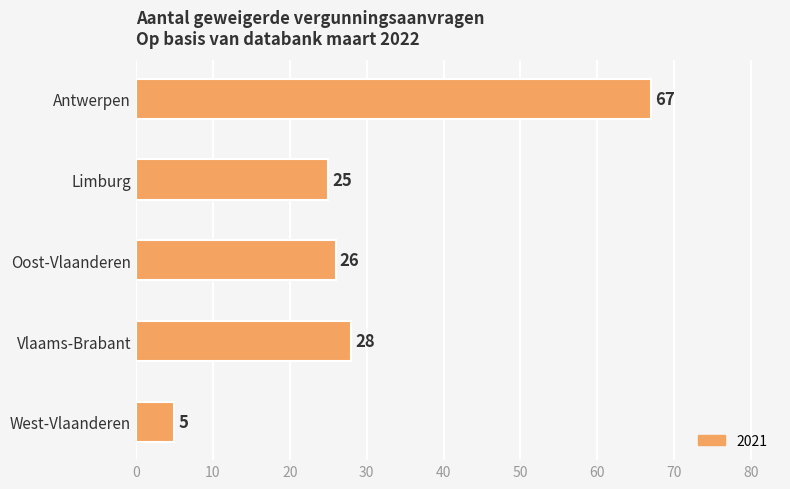

Rank the categories by value from highest to lowest.

Antwerpen, Vlaams-Brabant, Oost-Vlaanderen, Limburg, West-Vlaanderen